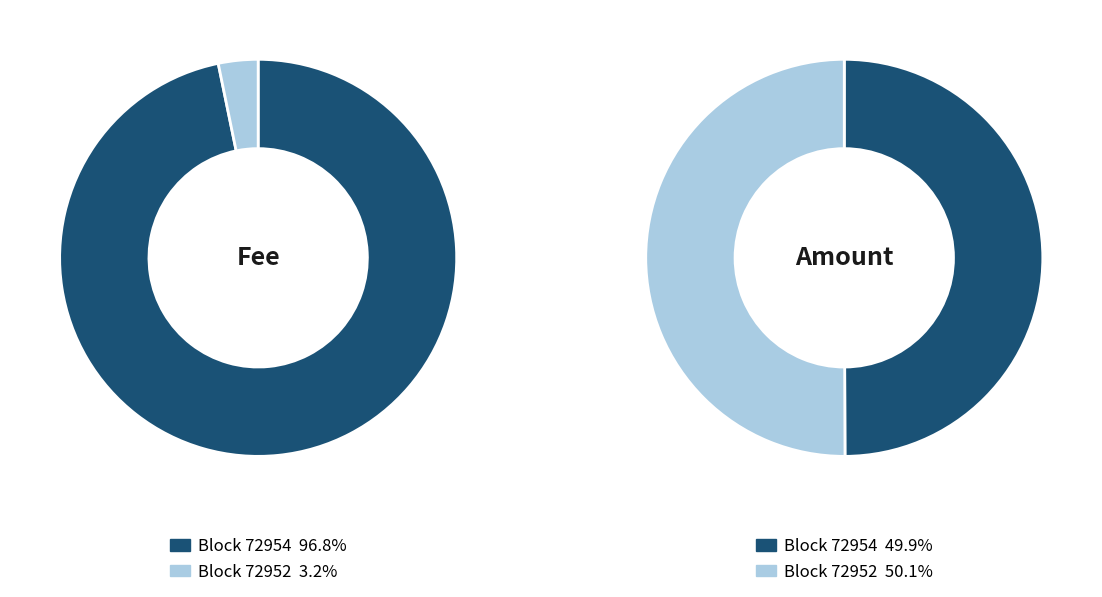

To the nearest percent, what percentage of the pie is 72952?

3%